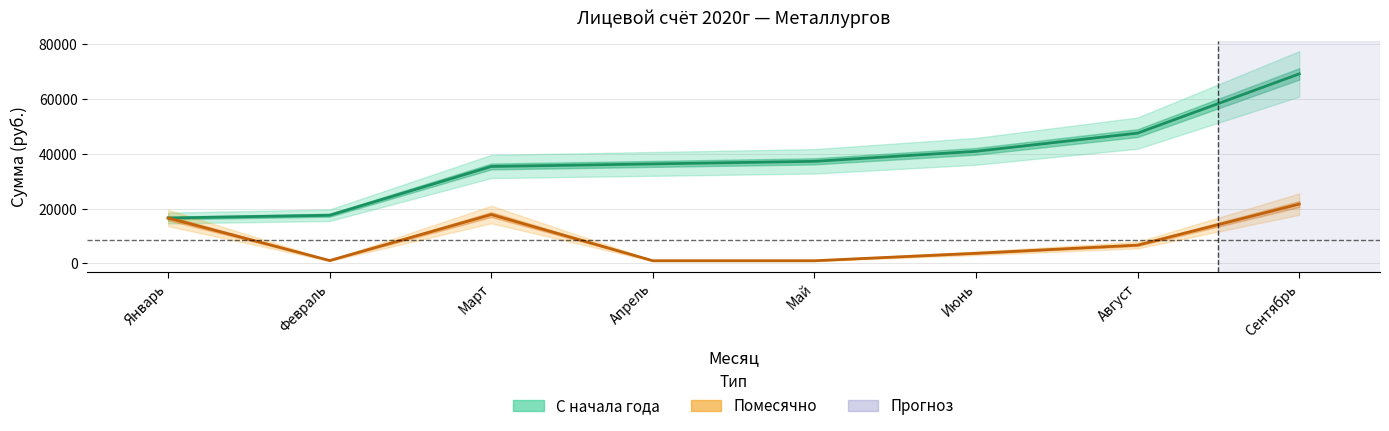

Is it true that Помесячно equals 3661.5 at Июнь?

True